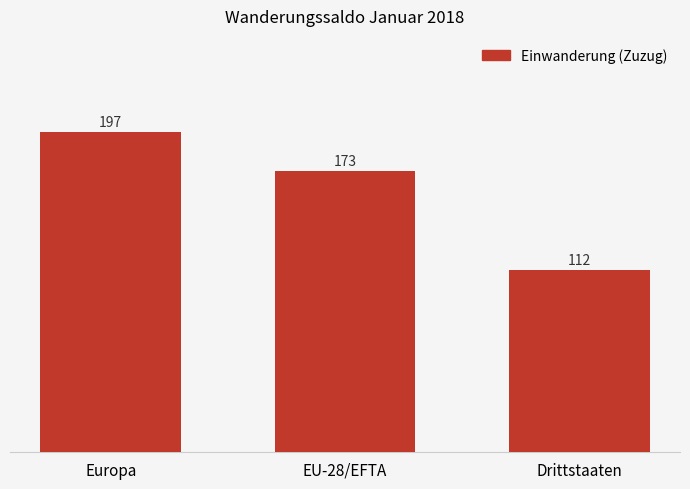

Where does the data first go above 173?

Europa